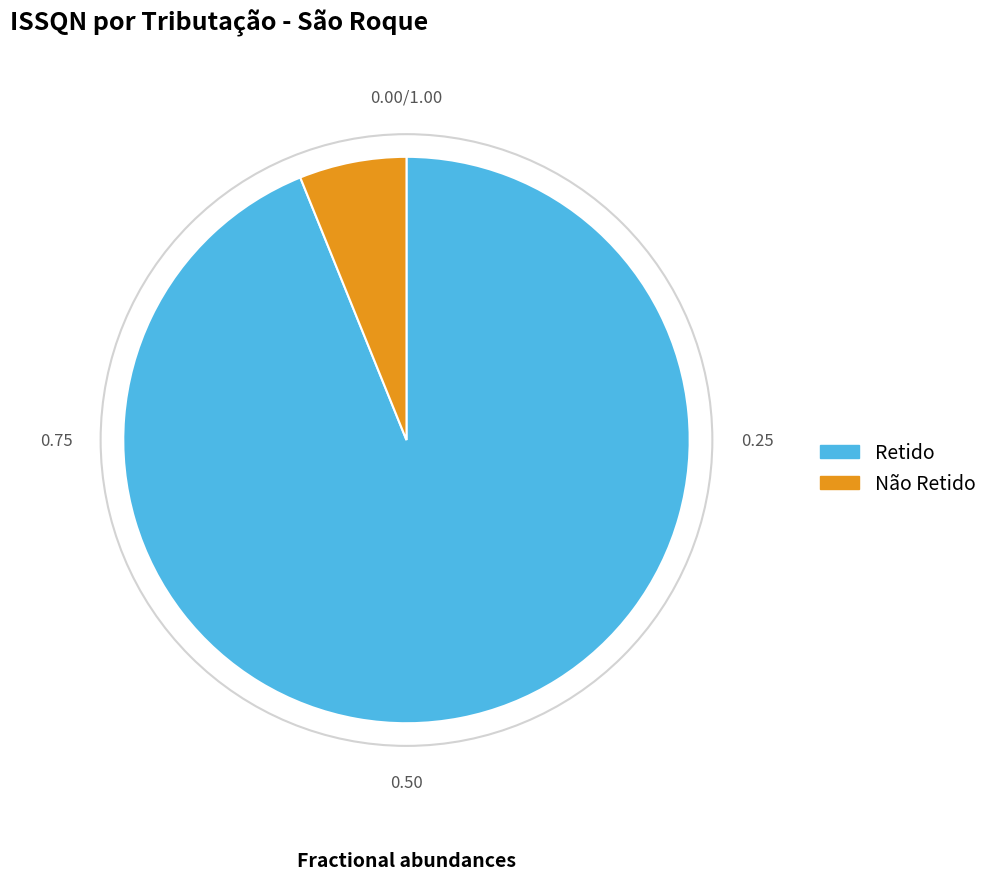

Which category has the smallest portion of the pie?

Não Retido